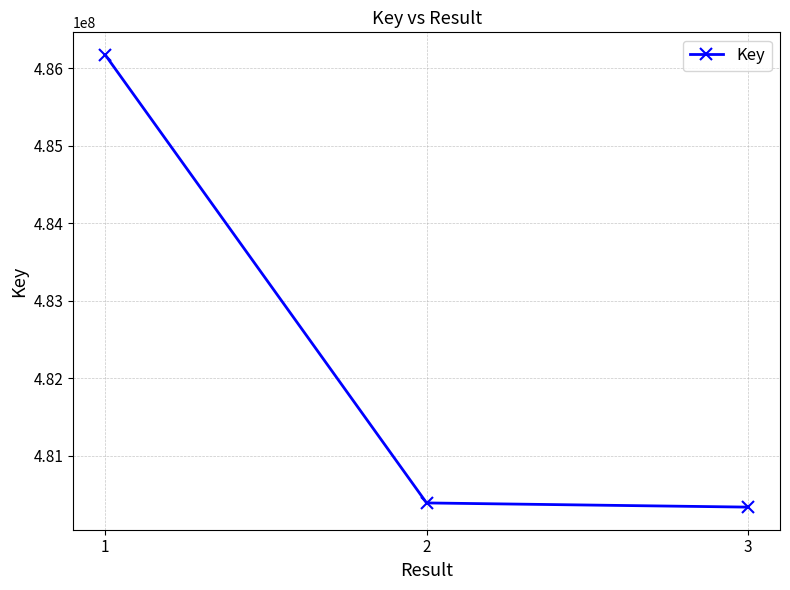

Reading right to left, list all the values displayed in this chart.

480336098	480389937	486168593